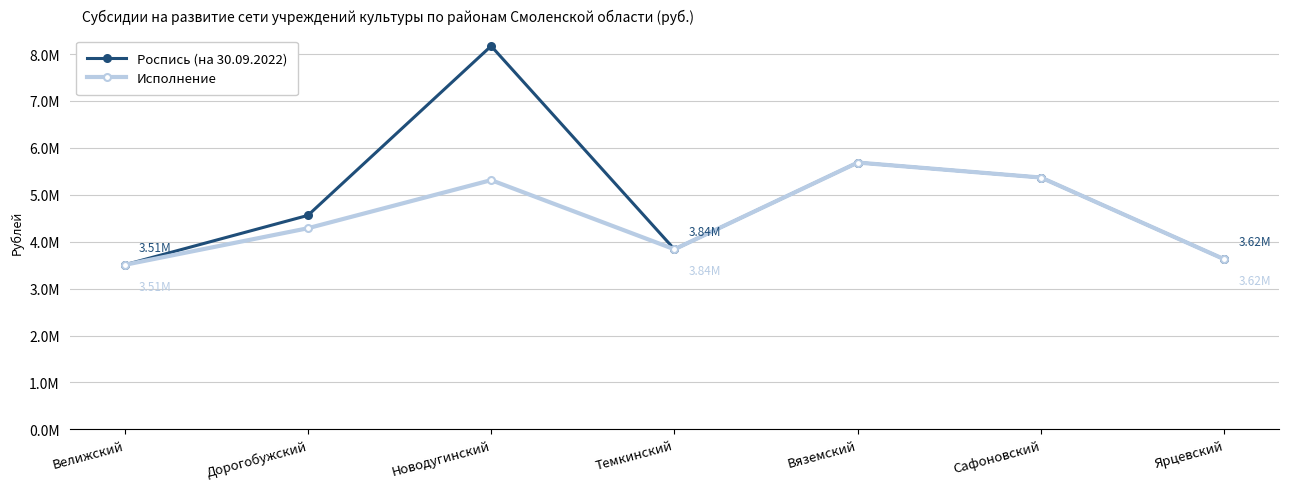

List the series in order of their peak value, lowest first.

Исполнение, Роспись (на 30.09.2022)